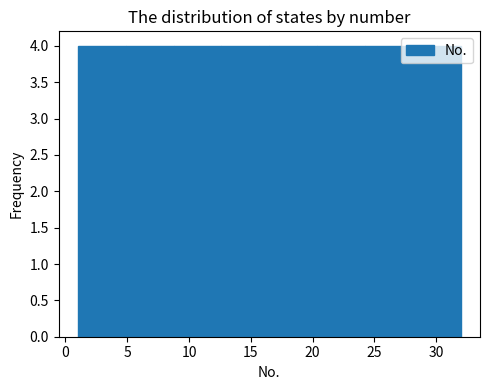

Reading left to right, transcribe this chart: for each bar, give the range it covers on the x-axis and its height. Neither the bar edges nor the heights are printed on the chart, so give them approximately, as read against the axes.

1.0 to 5.0: 4
5.0 to 9.0: 4
9.0 to 12.5: 4
12.5 to 16.5: 4
16.5 to 20.5: 4
20.5 to 24.5: 4
24.5 to 28.0: 4
28.0 to 32.0: 4